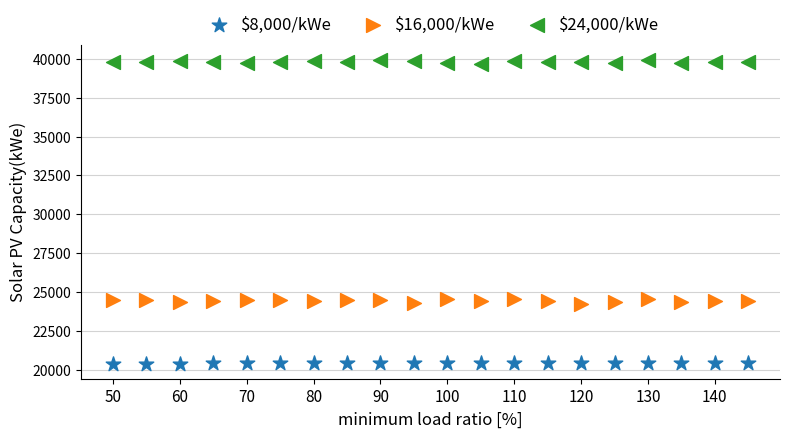

What are all the series names shown in the legend?

$8,000/kWe, $16,000/kWe, $24,000/kWe